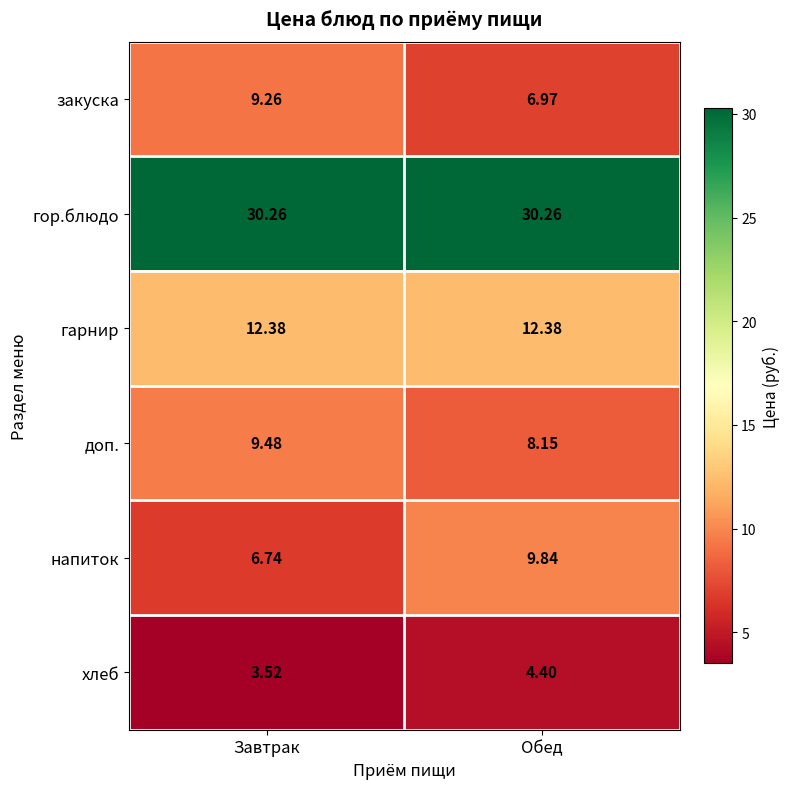

How many categories are shown in the chart?

2